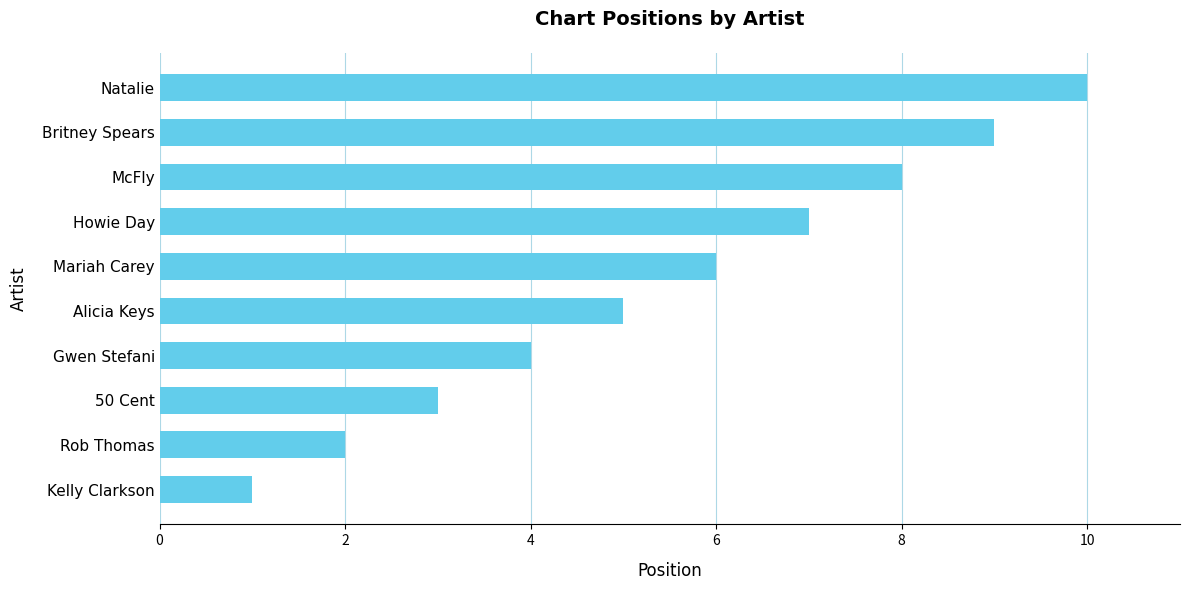

How many values are below 6?

5